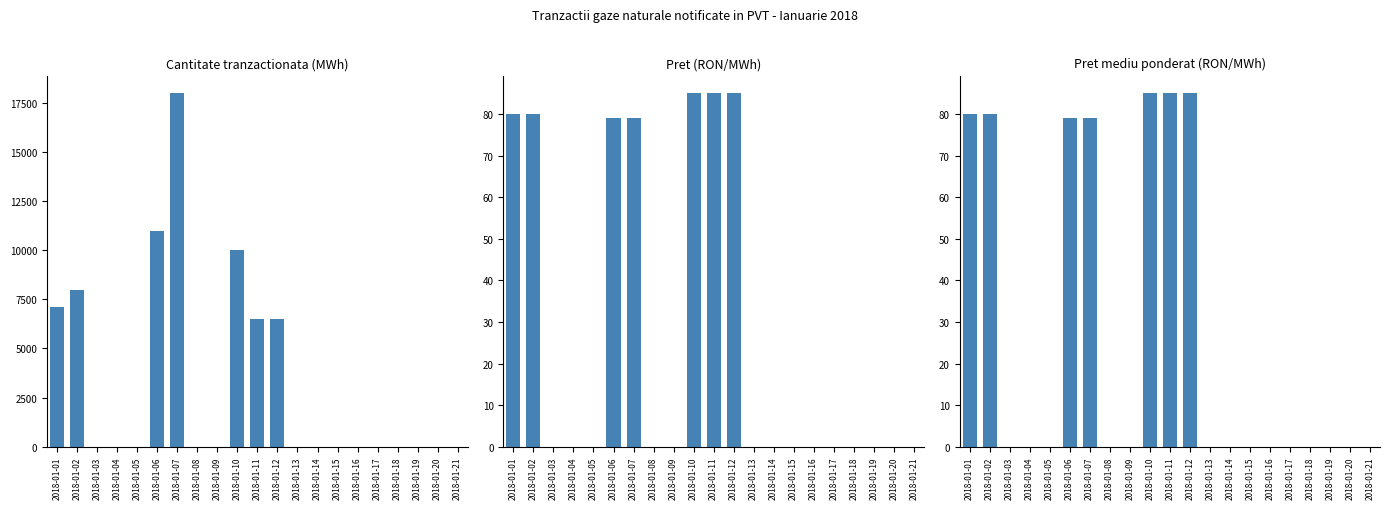

True or false: Pret mediu ponderat (RON/MWh) has a value of 85 at 2018-01-10.

True